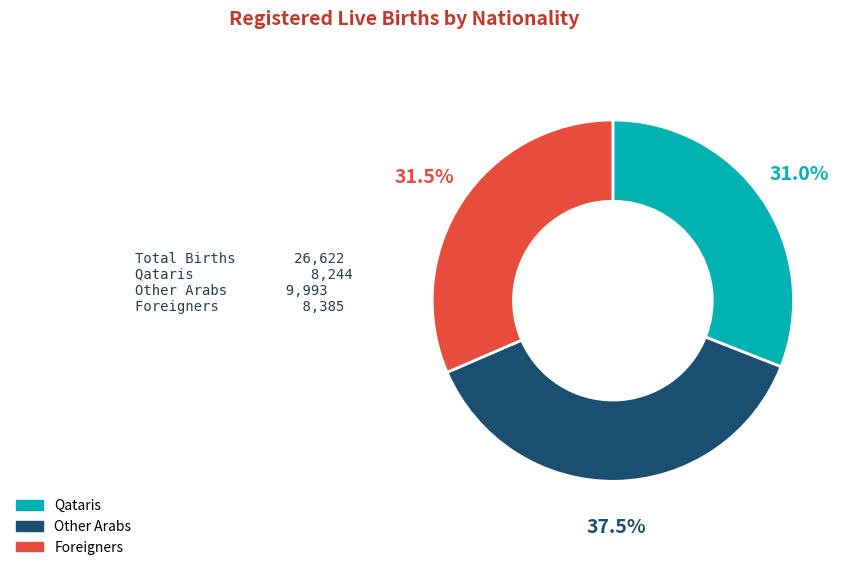

Combined, do Qataris and Foreigners account for over 50%?

Yes